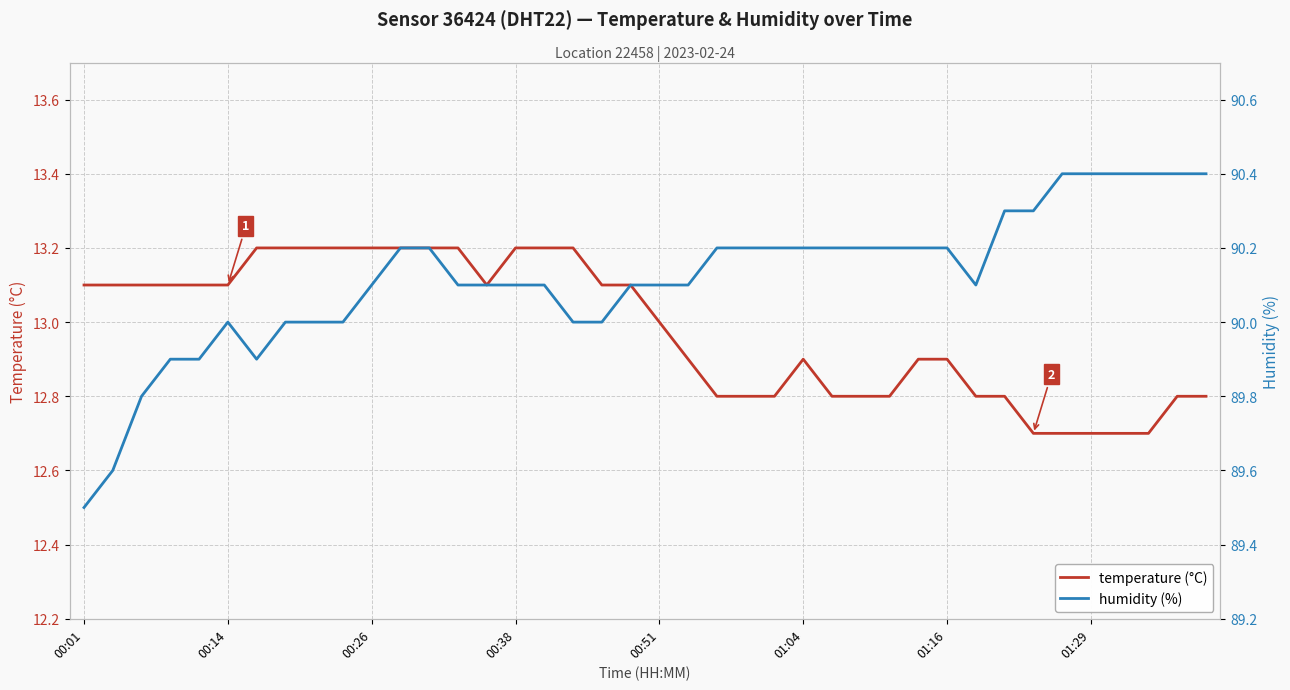

The value of temperature (°C) at 01:04 is 12.9. True or false?

True